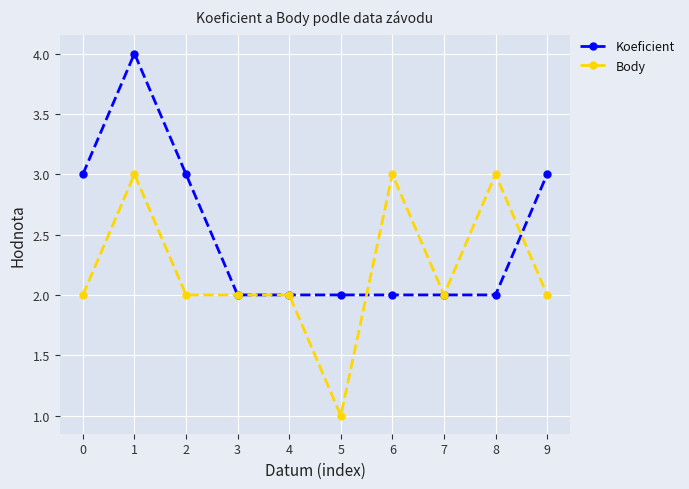

Reading right to left, extract all data points from this chart.

Koeficient: 3	2	2	2	2	2	2	3	4	3
Body: 2	3	2	3	1	2	2	2	3	2